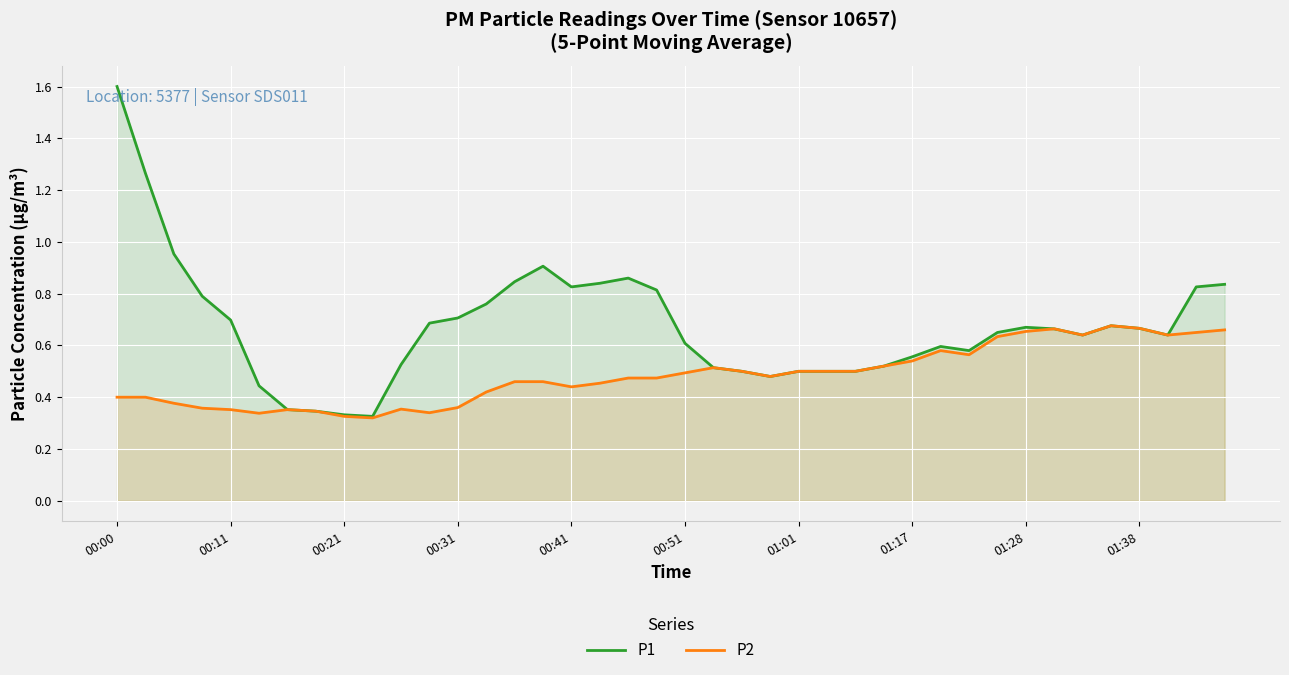

List the series in order of their overall mean, highest first.

P1, P2